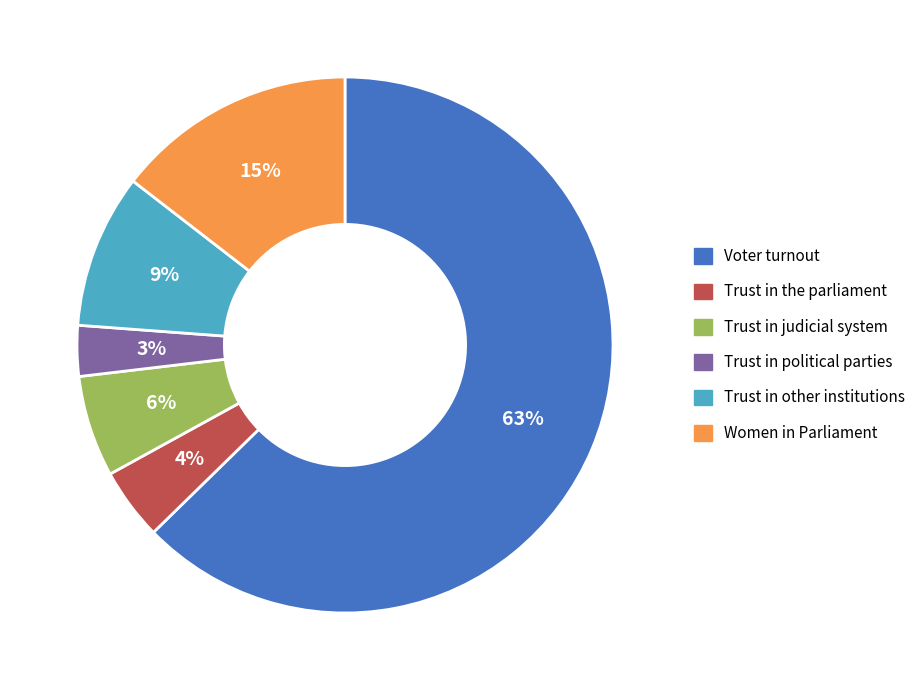

Is the sum of Trust in judicial system and Trust in other institutions greater than half?

No